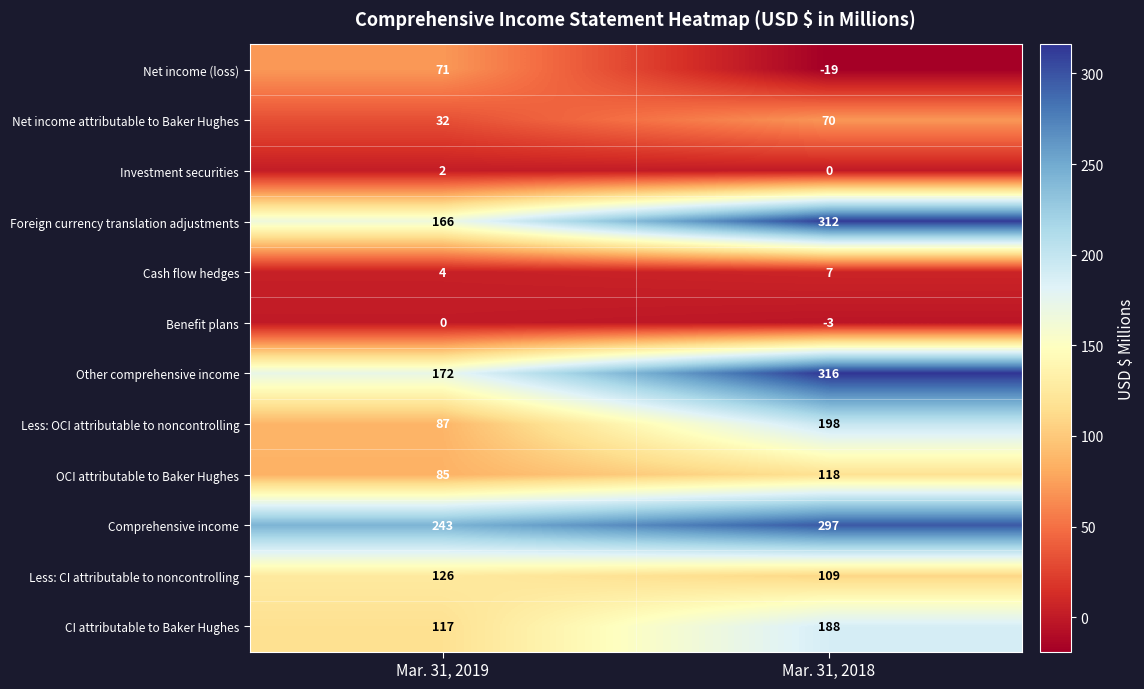

Count the number of data series in this chart.

12